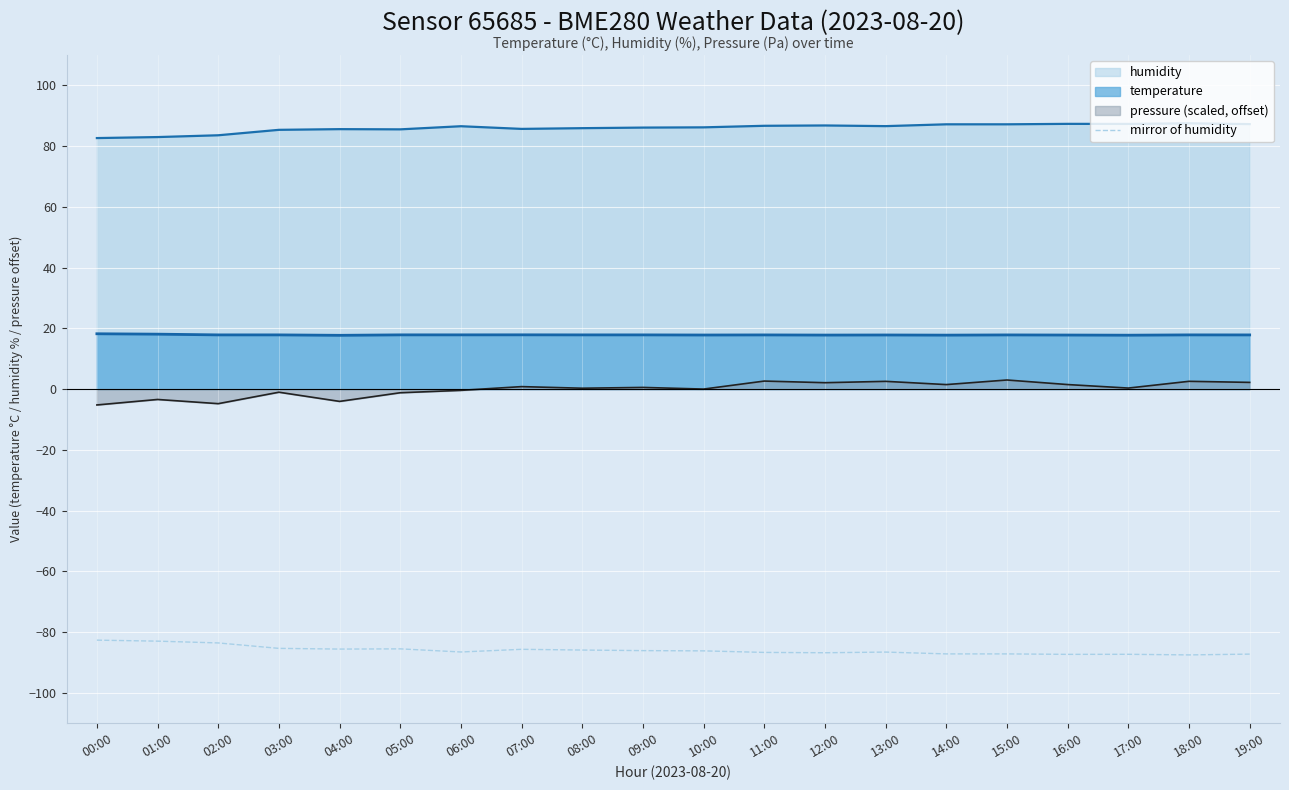

True or false: temperature and mirror of humidity intersect in this chart.

False